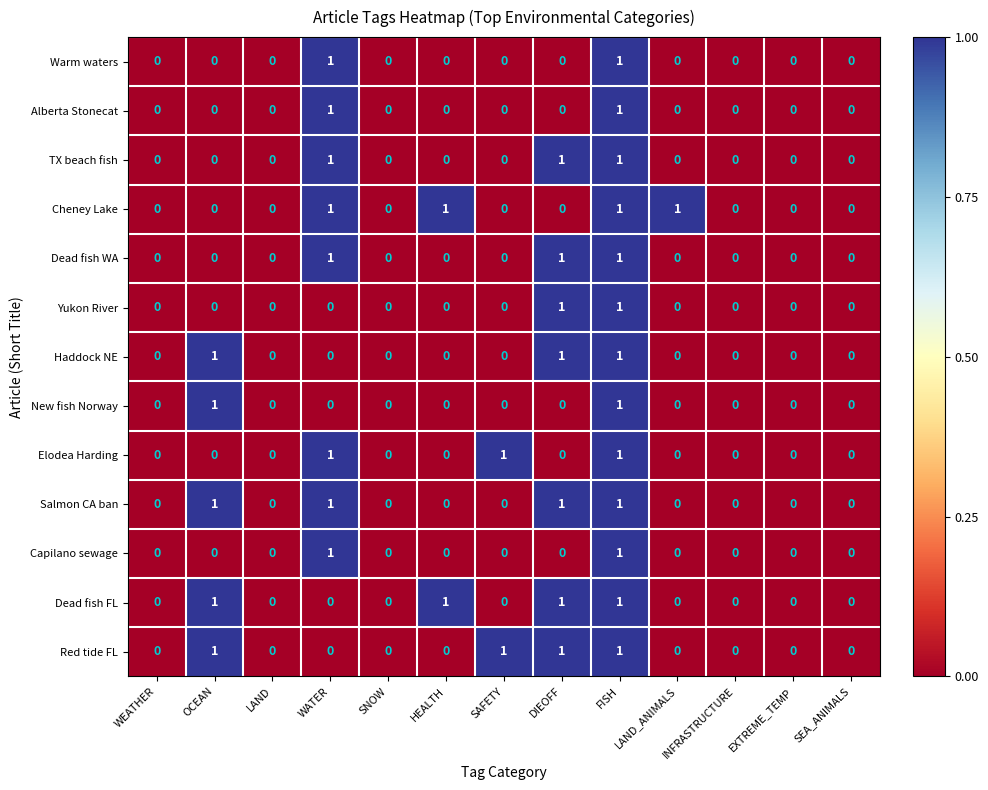

How many data points does each series have?

13